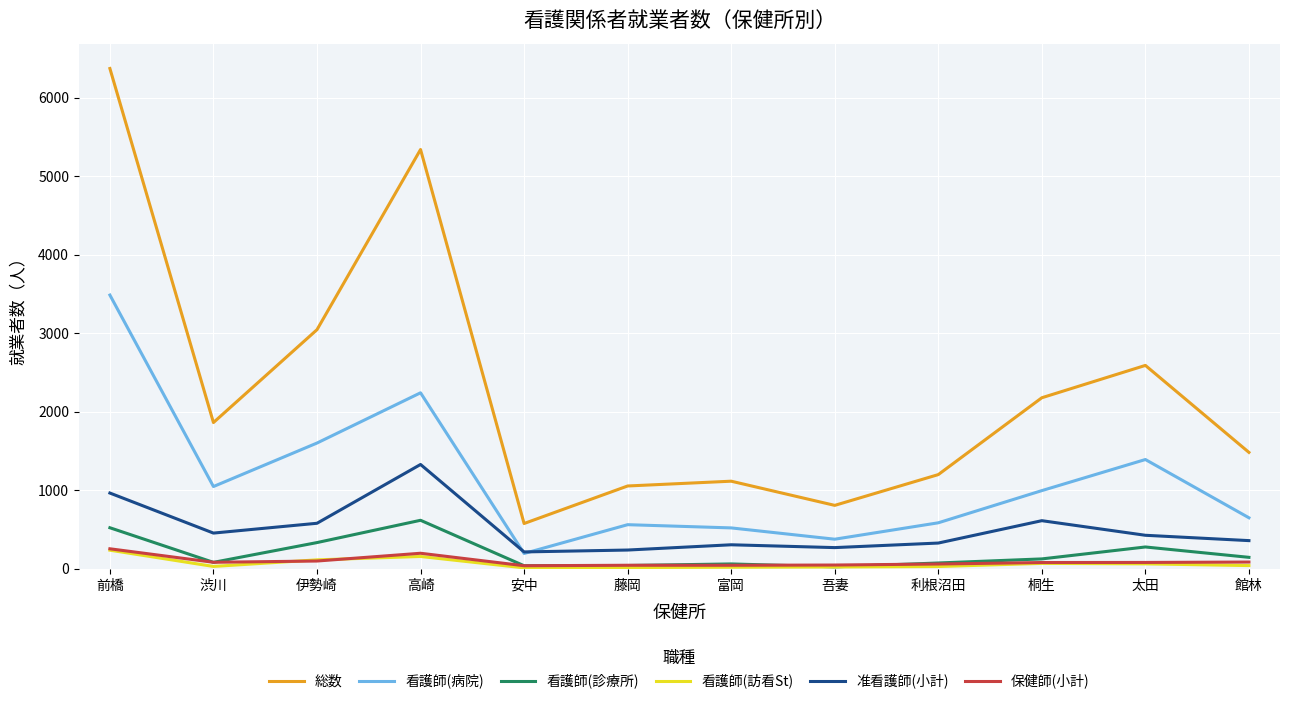

At which category does 総数 reach its first local valley?

渋川